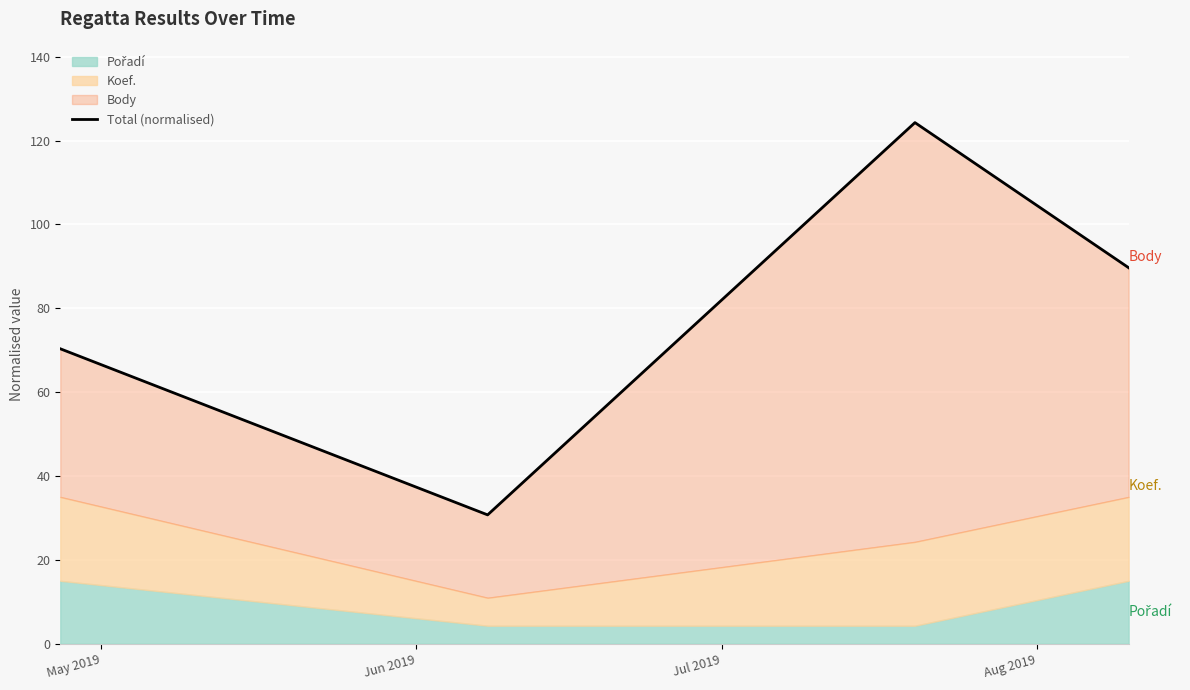

Is it true that the value at Aug 2019 is 37.9?

False